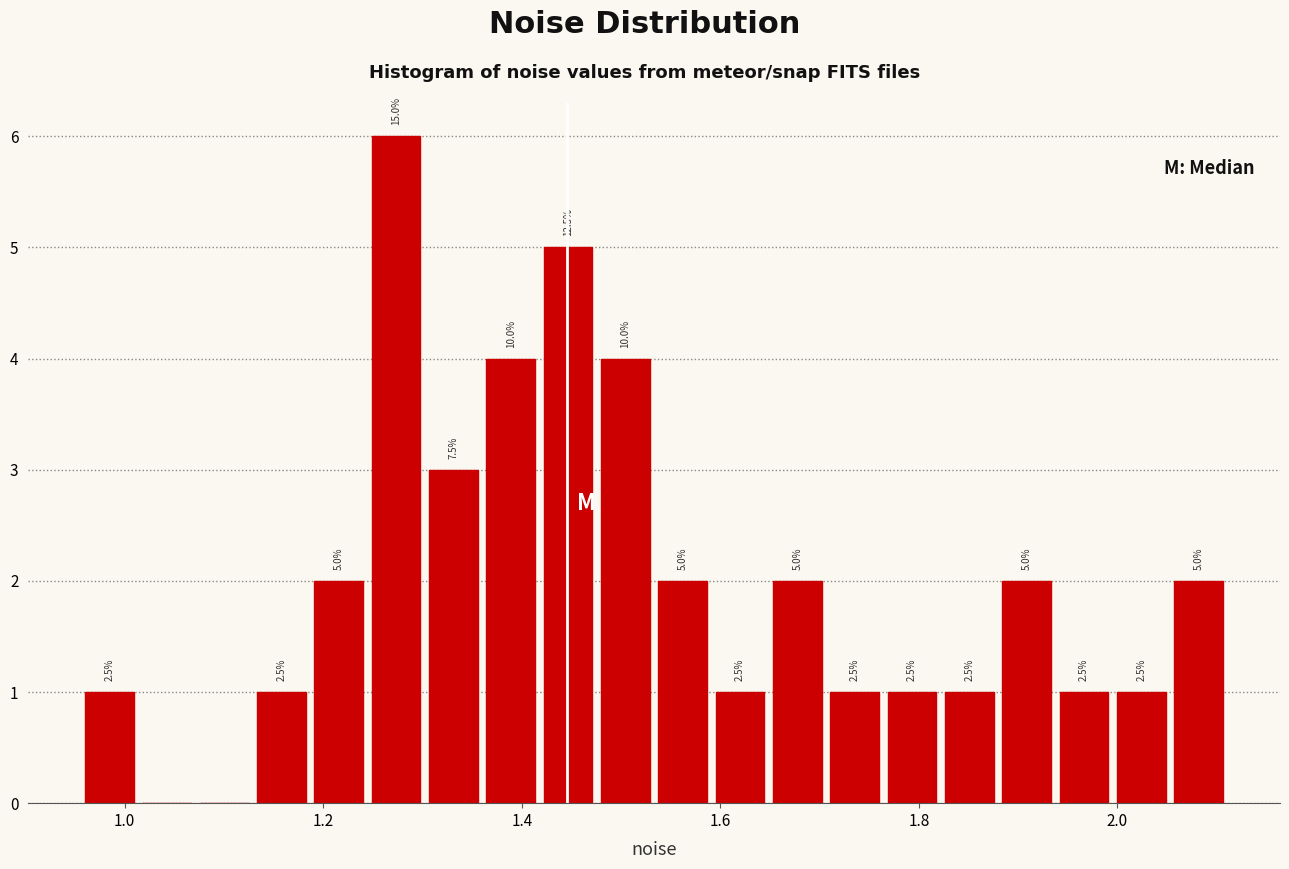

Around what value on the x-axis is the tallest bar? Give the approximate position of its centre, as read against the axis.

1.28